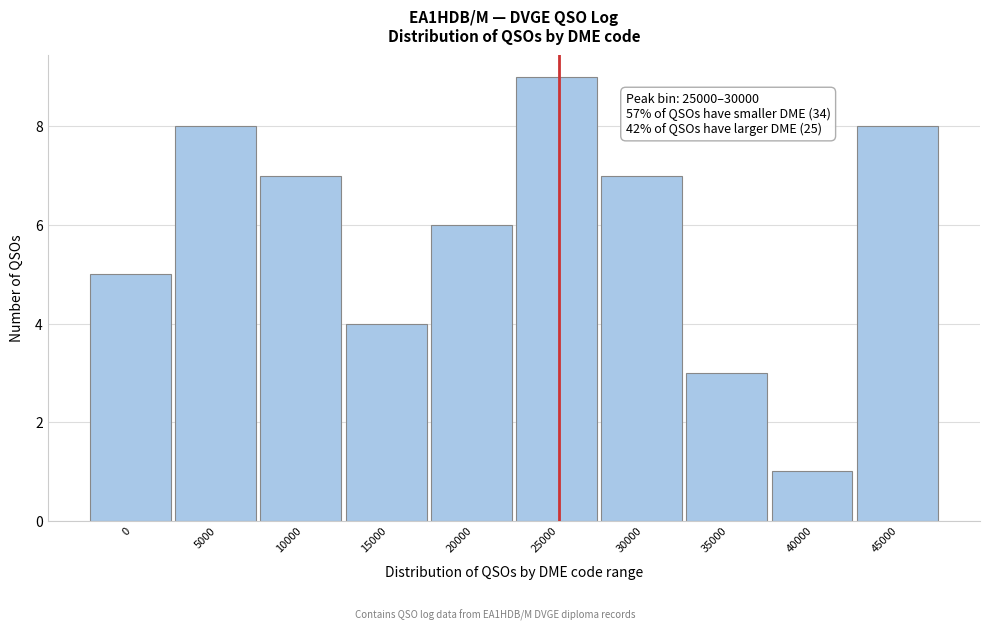

Reading left to right, extract all data points from this chart.

5	8	7	4	6	9	7	3	1	8